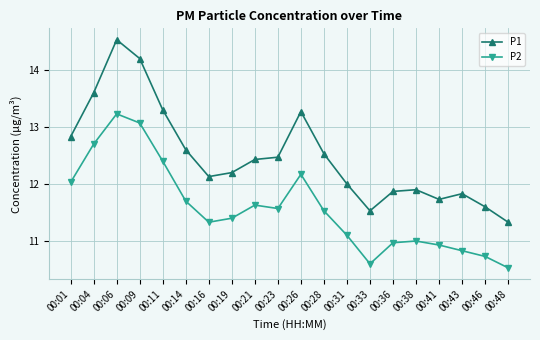

What is the highest value of the P1 series?

14.5